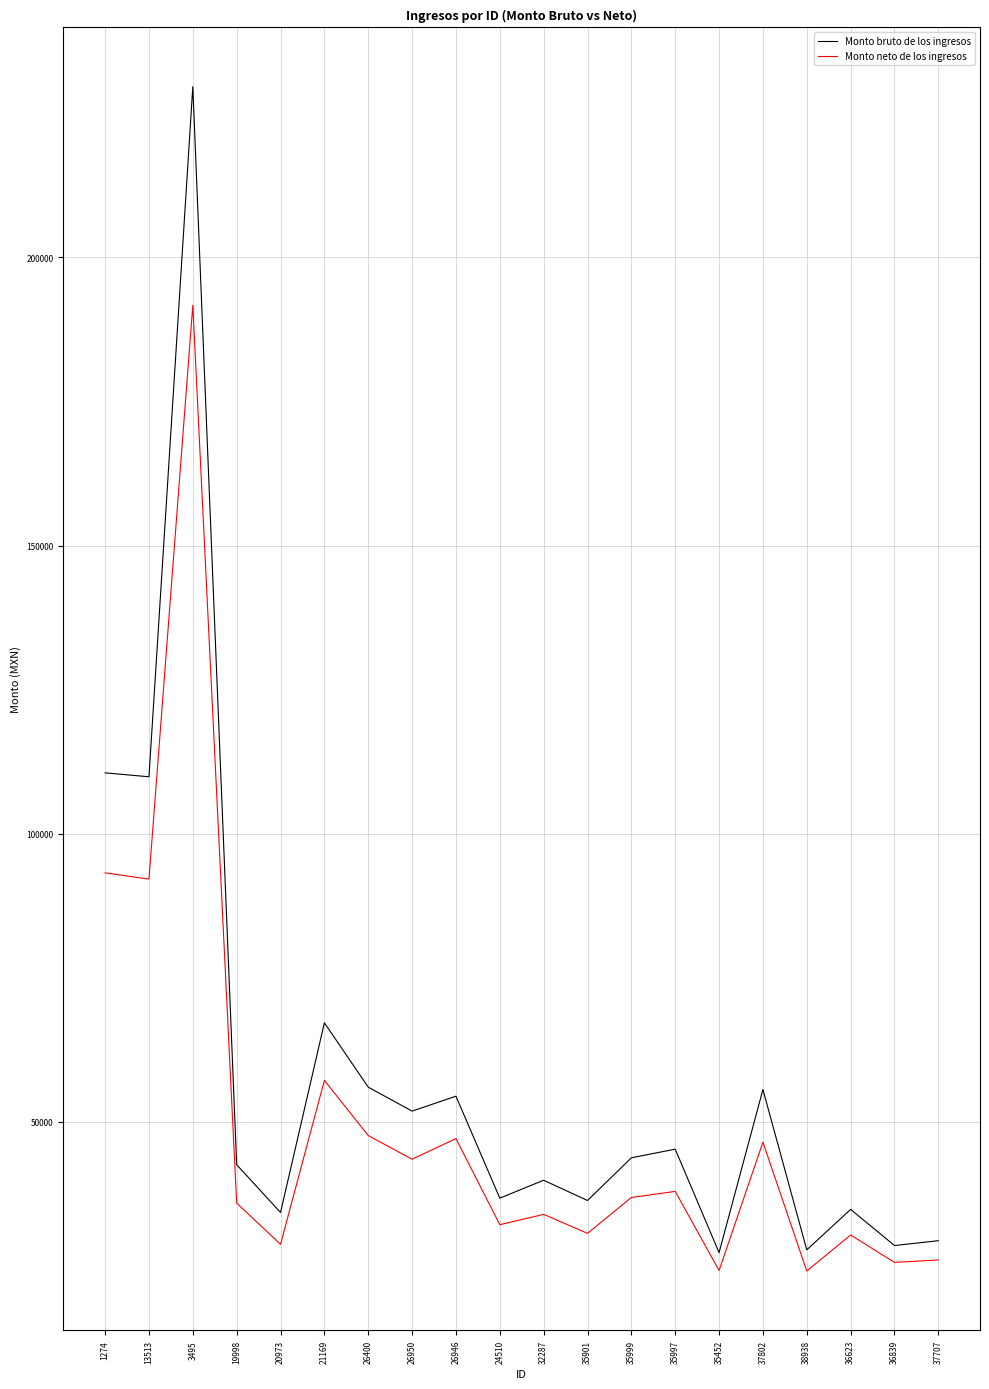

List the series in order of their overall mean, highest first.

Monto bruto de los ingresos, Monto neto de los ingresos